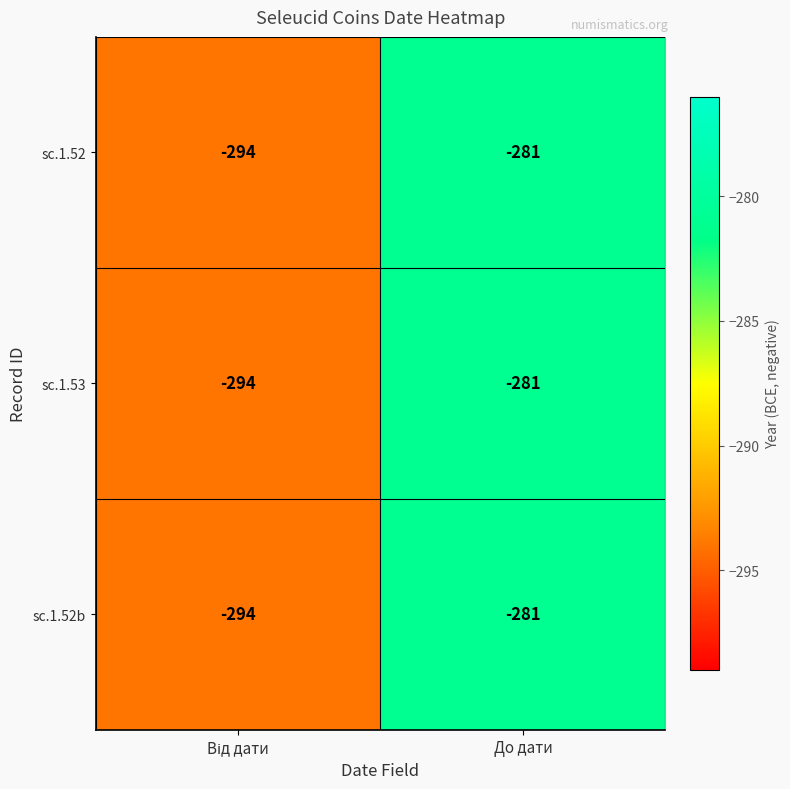

What is the total value across all series at До дати?

-843